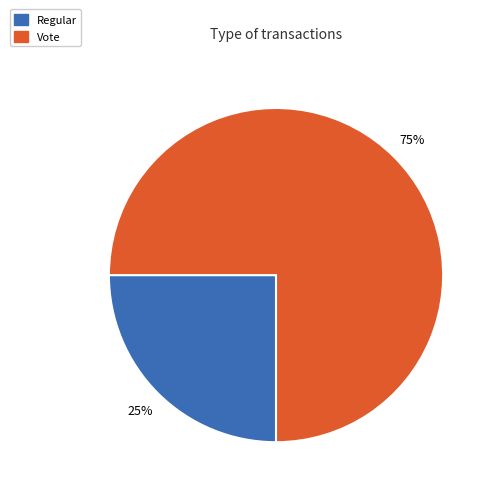

Is the sum of Vote and Regular greater than half?

Yes